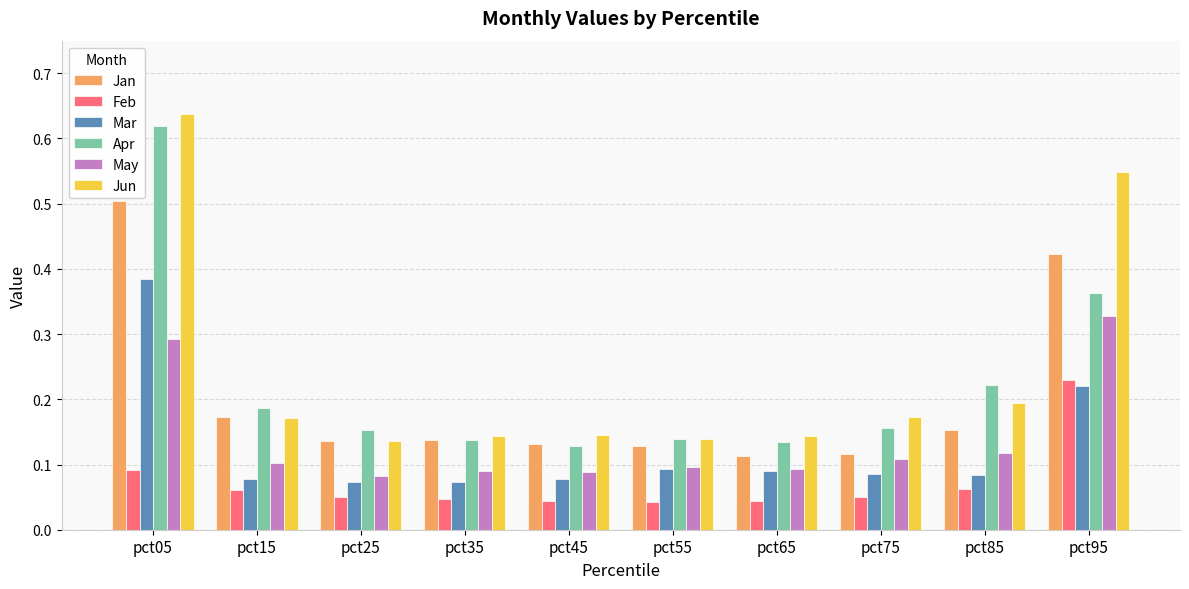

Which label corresponds to the largest value in the chart?

pct05